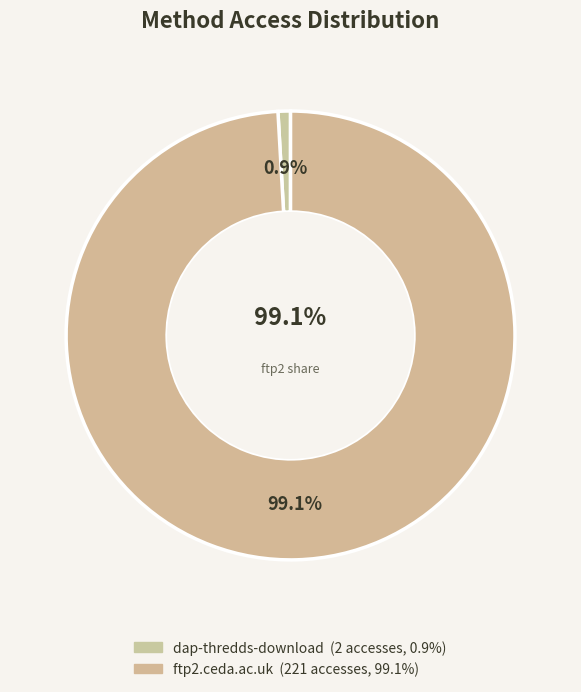

What is the change in value from dap-thredds-download to ftp2.ceda.ac.uk?

+219